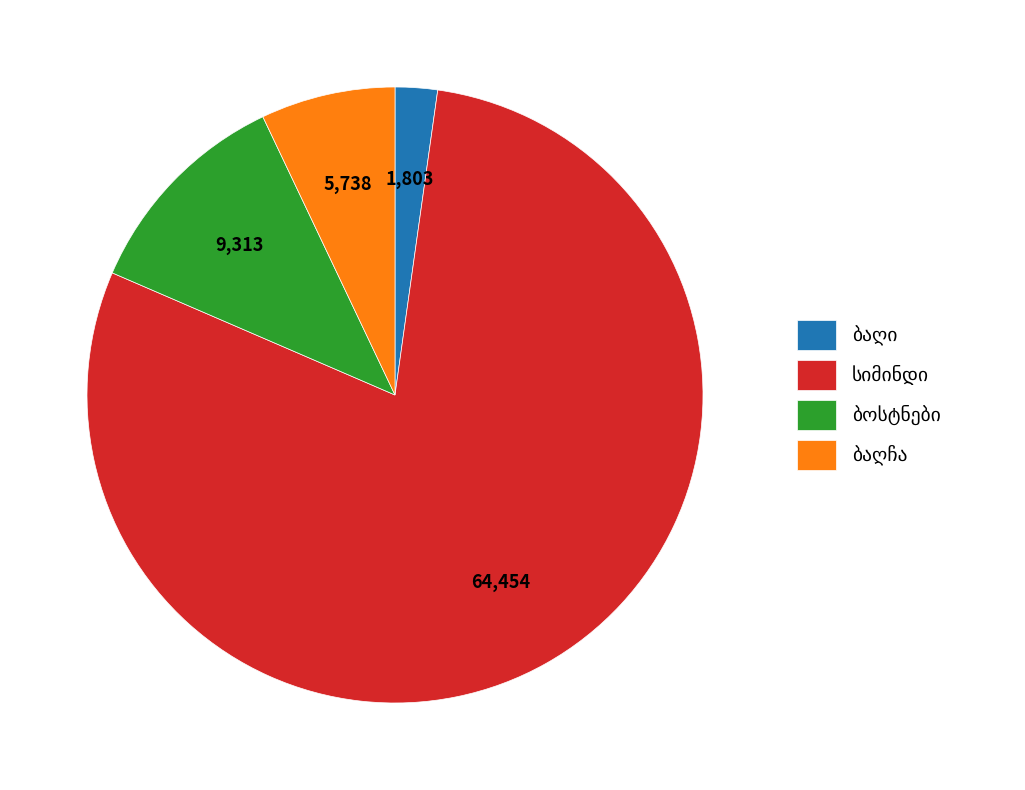

Does any single category account for the majority?

Yes